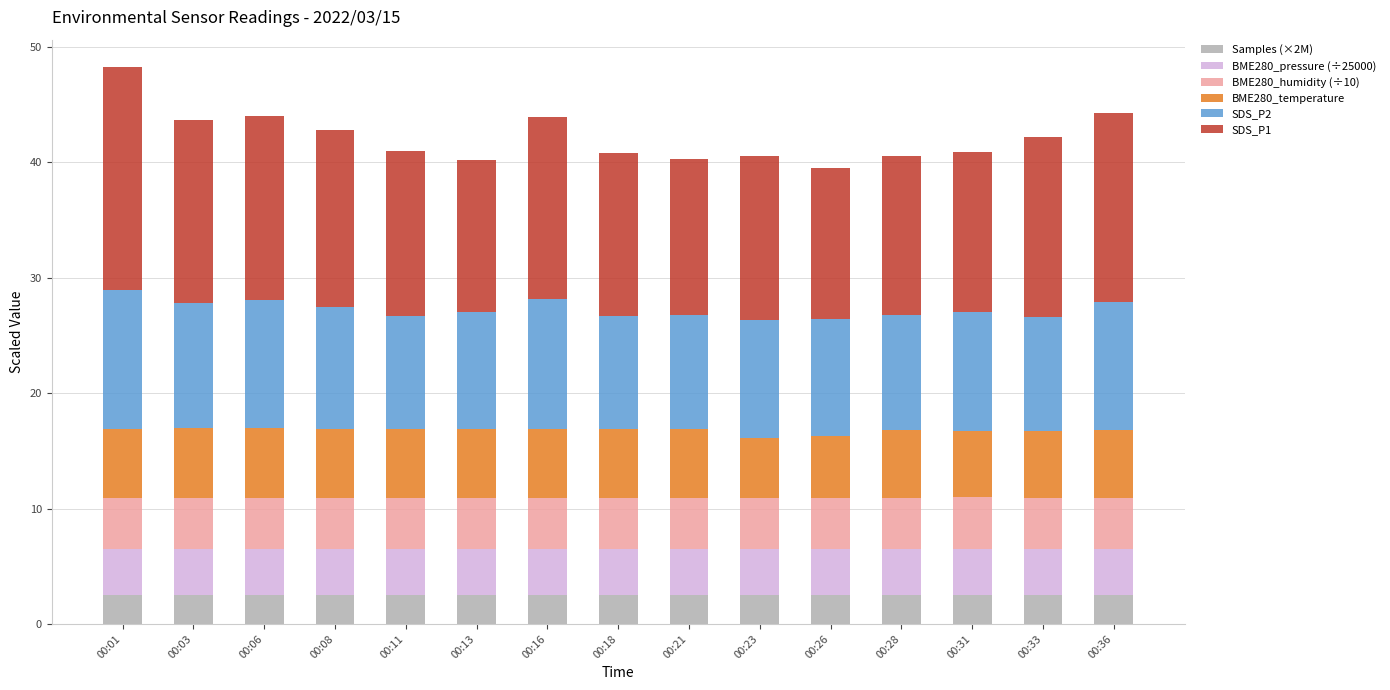

Is it true that Samples (×2M) equals 0.8 at 00:03?

False